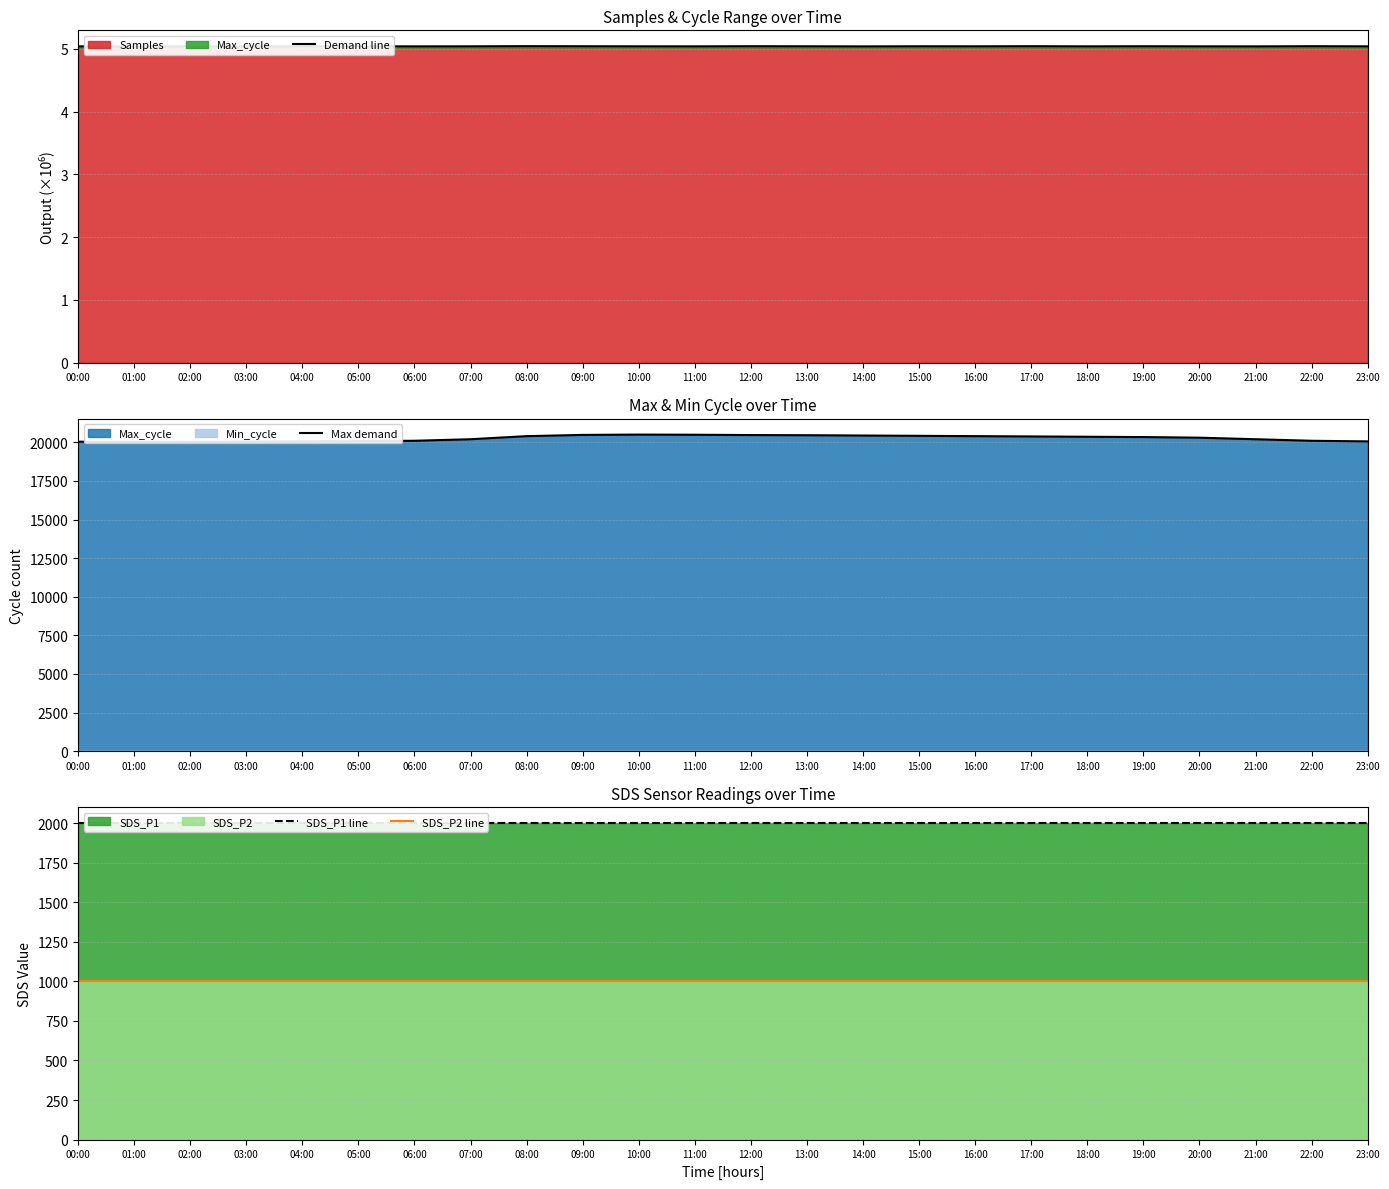

What is the value of the SDS_P1 line point at the 14th from the left?

1999.9